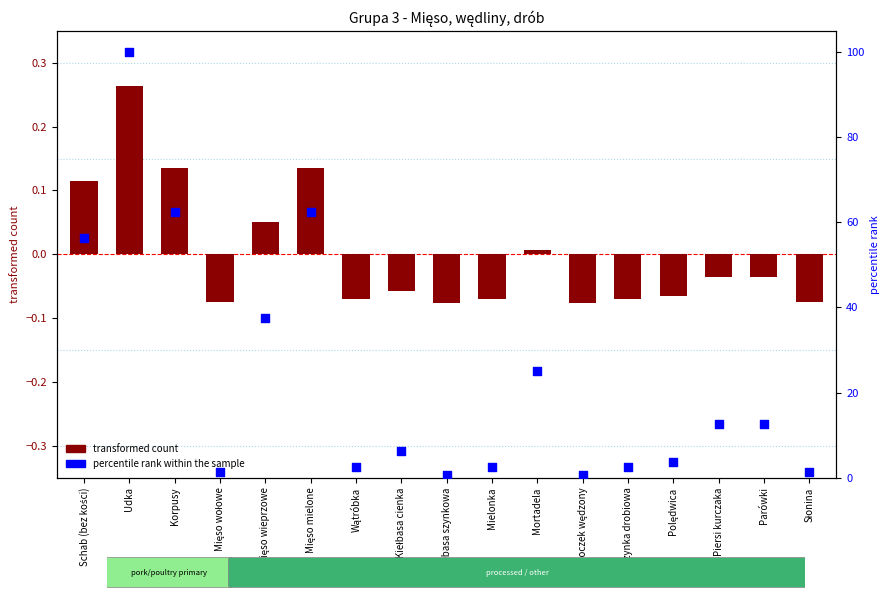

At which category is the sum across all series the highest?

Udka